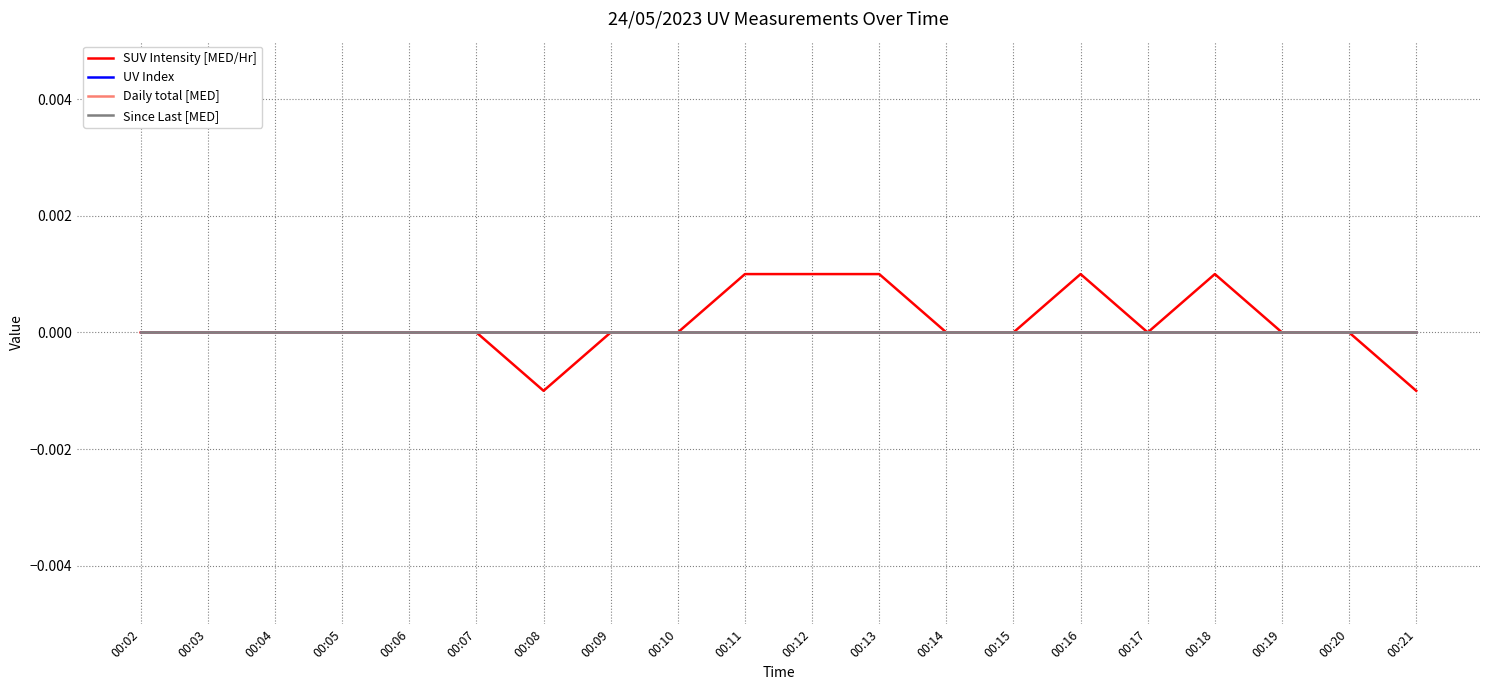

Which series has the largest range (max minus min)?

SUV Intensity [MED/Hr]